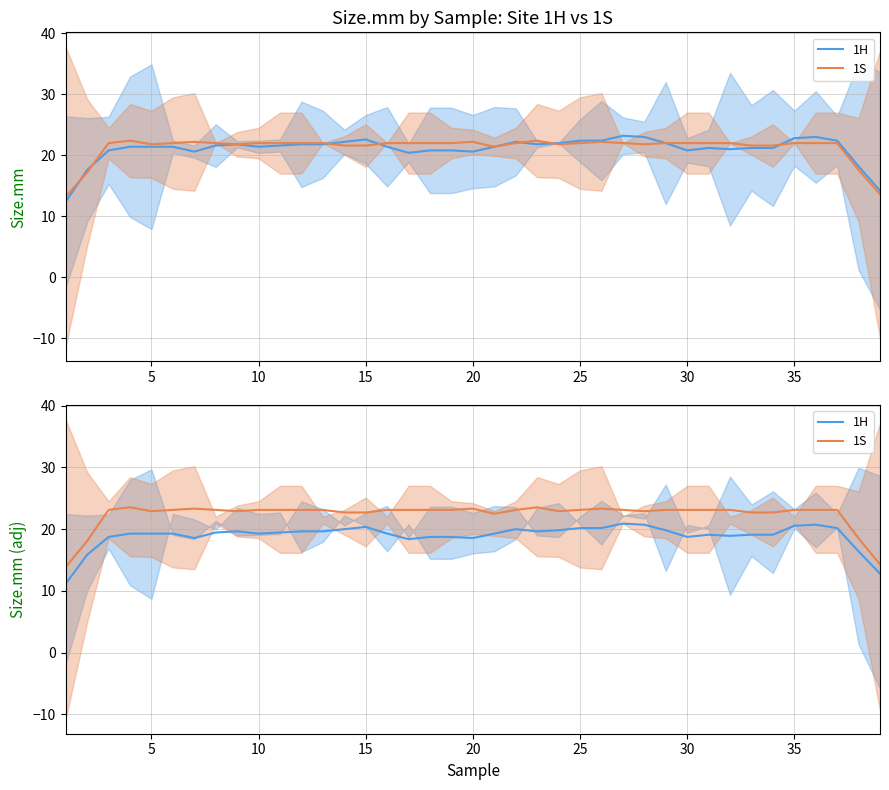

What are all the series names shown in the legend?

1H, 1S